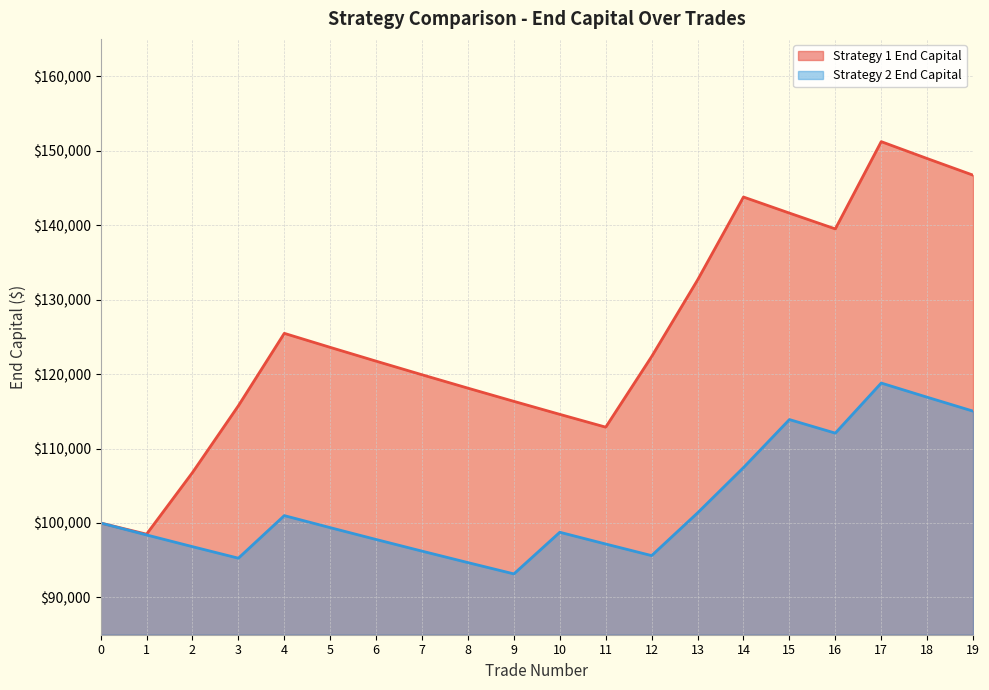

How many values in the Strategy 1 End Capital series exceed 122350?

10